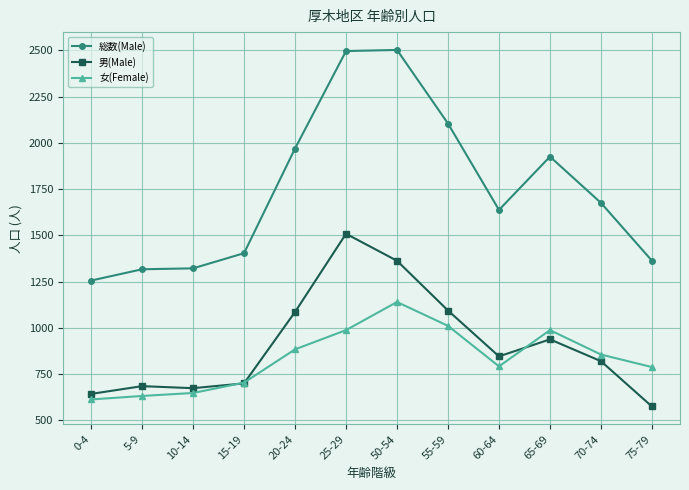

Where does the 男(Male) series first go above 846?

20-24